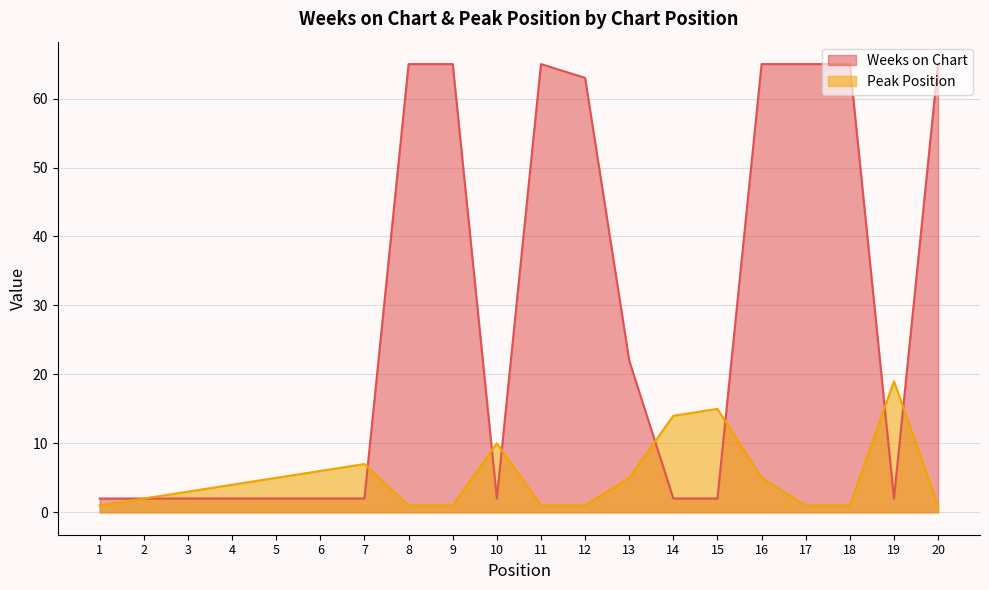

True or false: Peak Position has a value of 1 at 17.

True